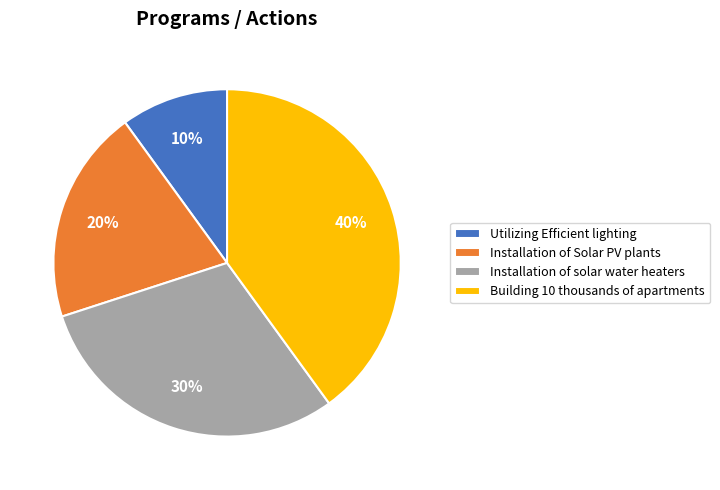

Approximately how many times larger is the value at Installation of Solar PV plants compared to Building 10 thousands of apartments?

0.5